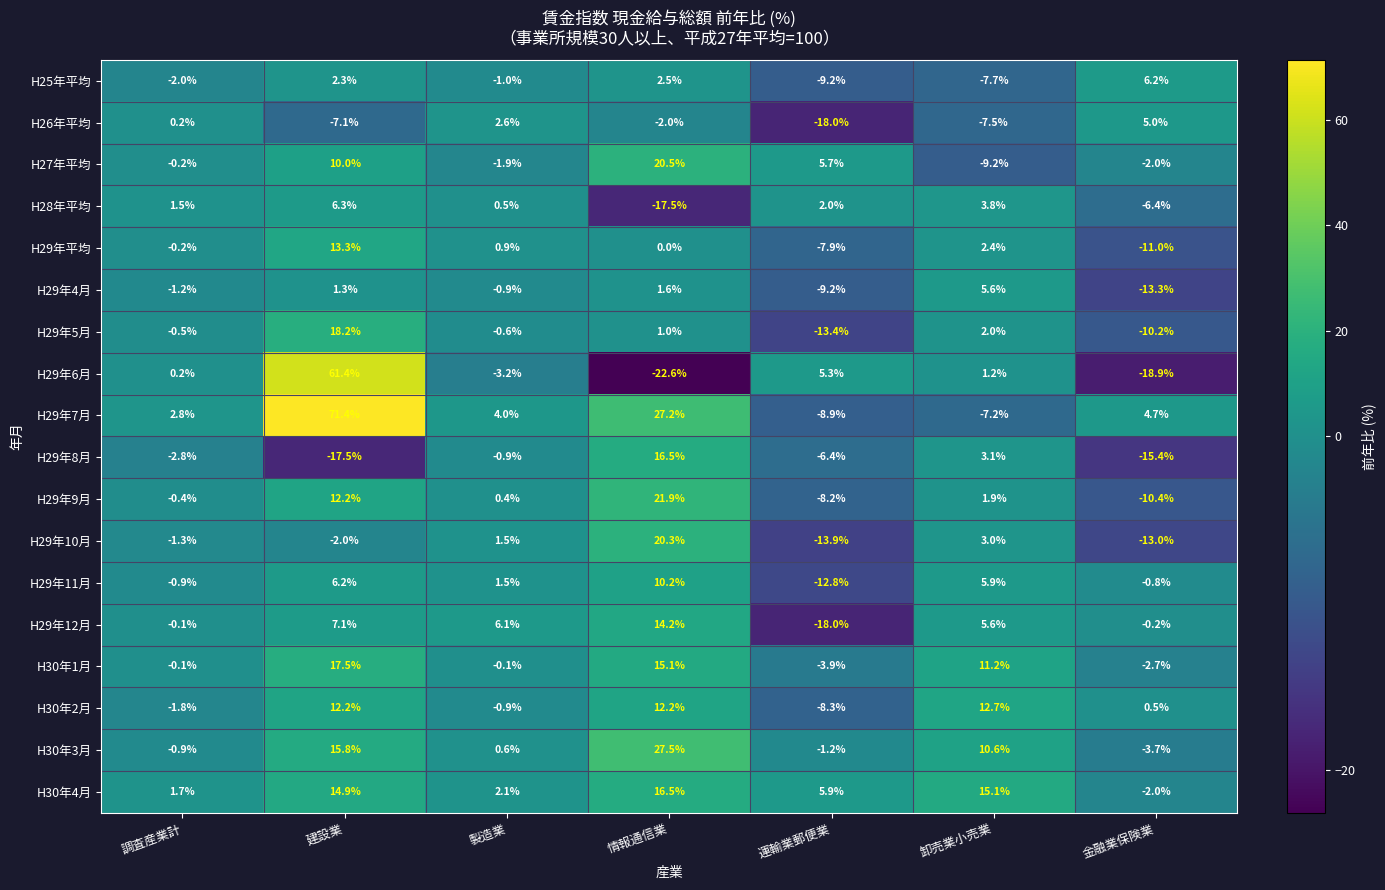

The value of H26年平均 at 建設業 is -10.8. True or false?

False